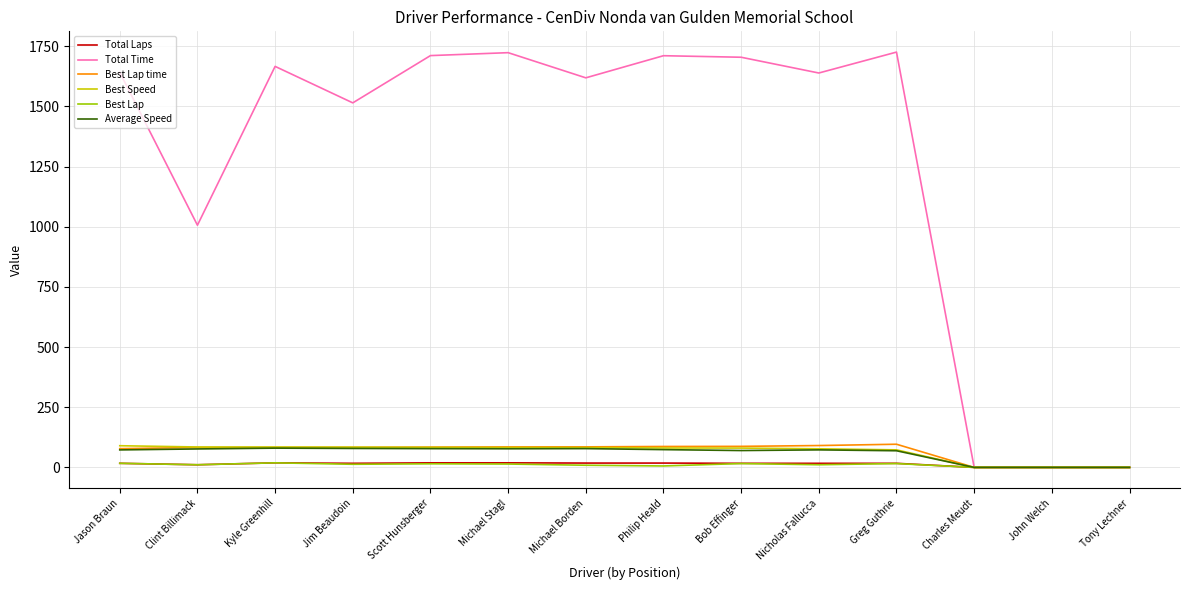

Which series has the widest spread of values?

Total Time